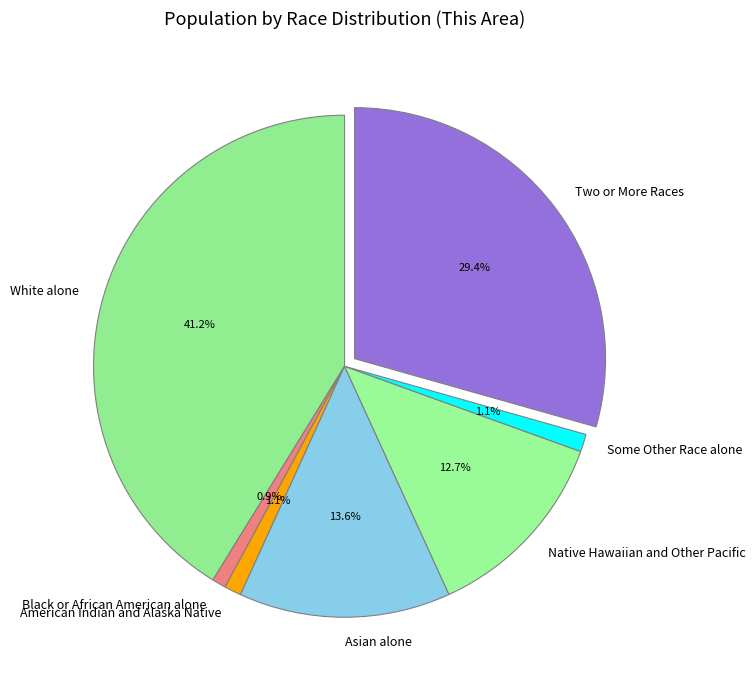

Is it true that White alone is 41% of the pie?

True